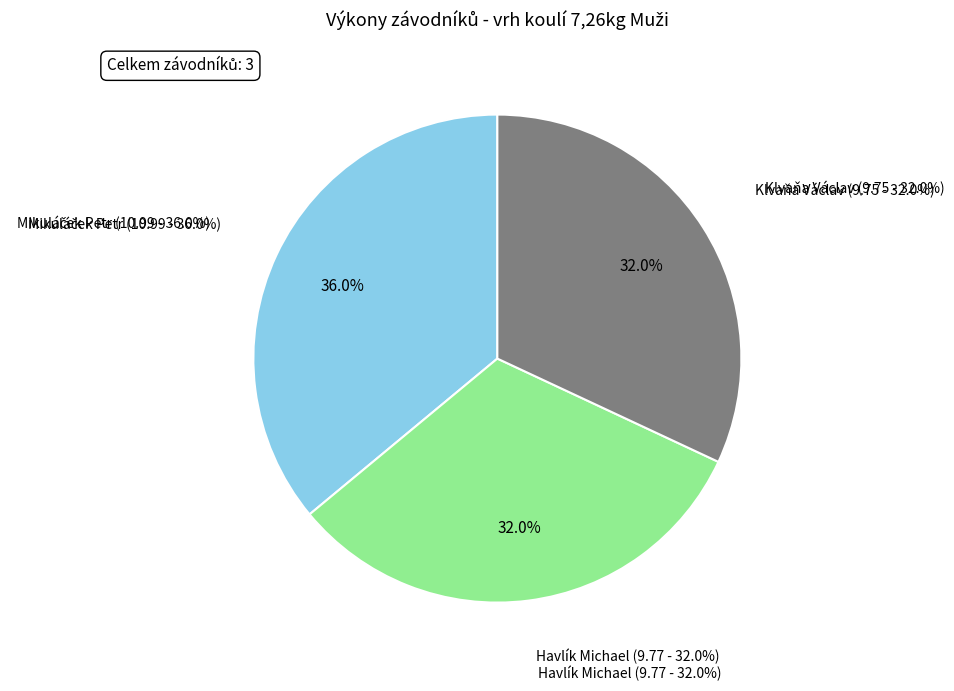

What is the change in value from Mikuláček Petr to Havlík Michael?

-1.2